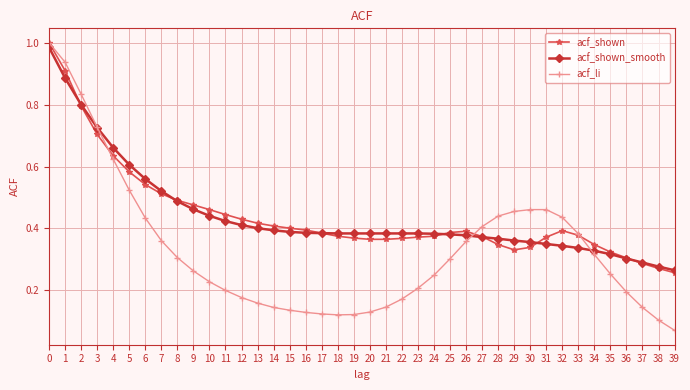

At which label is acf_li closest to 0?

39